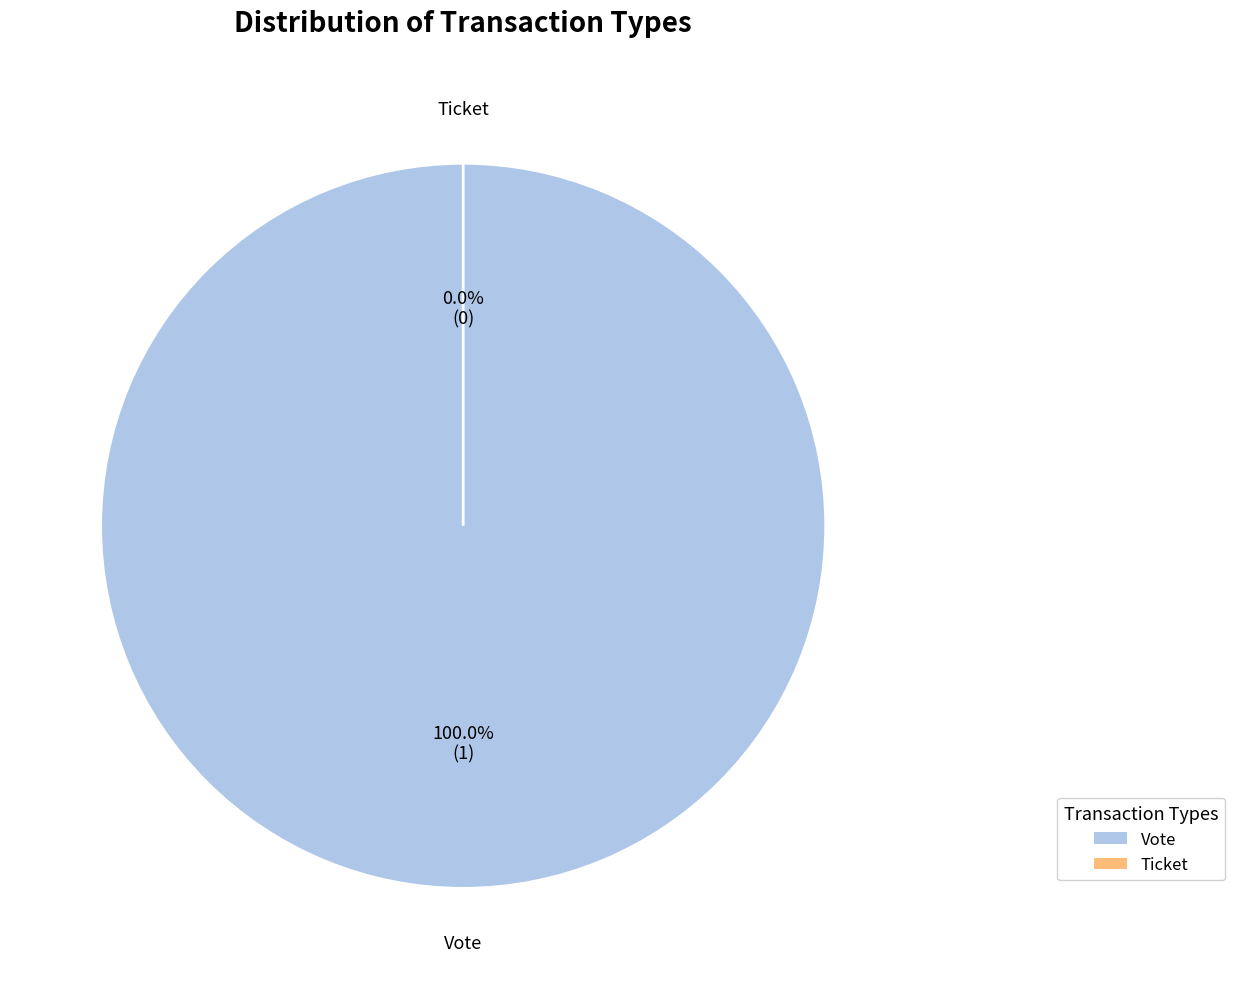

Which slice is the smallest?

Ticket